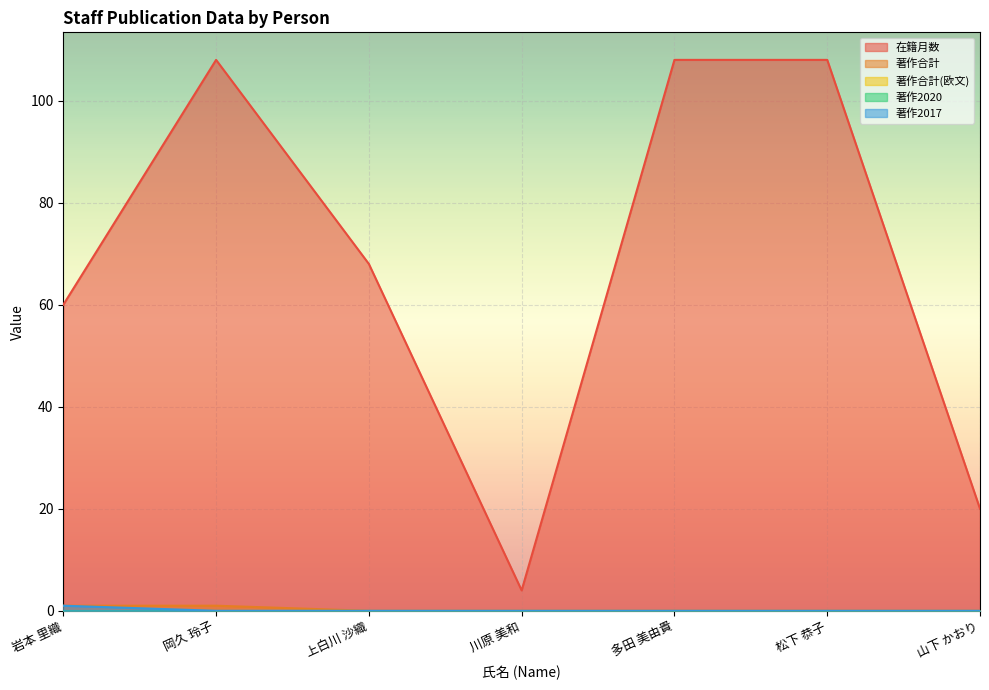

How many categories are shown in the chart?

7